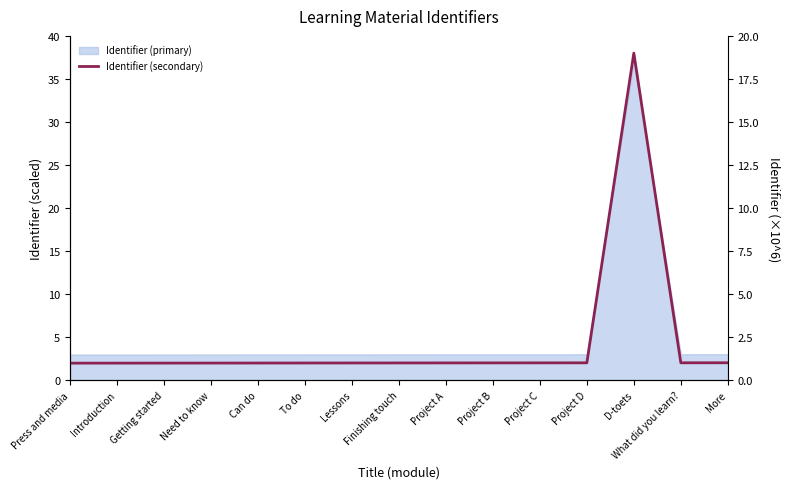

Rank the categories by value from lowest to highest.

Press and media, Introduction, Getting started, Need to know, Can do, To do, Lessons, Finishing touch, Project A, Project B, Project C, Project D, What did you learn?, More, D-toets